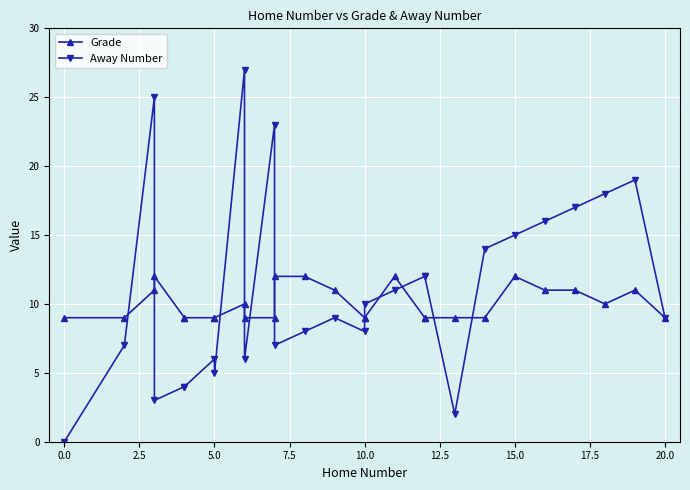

List the series in order of their overall mean, lowest first.

Grade, Away Number